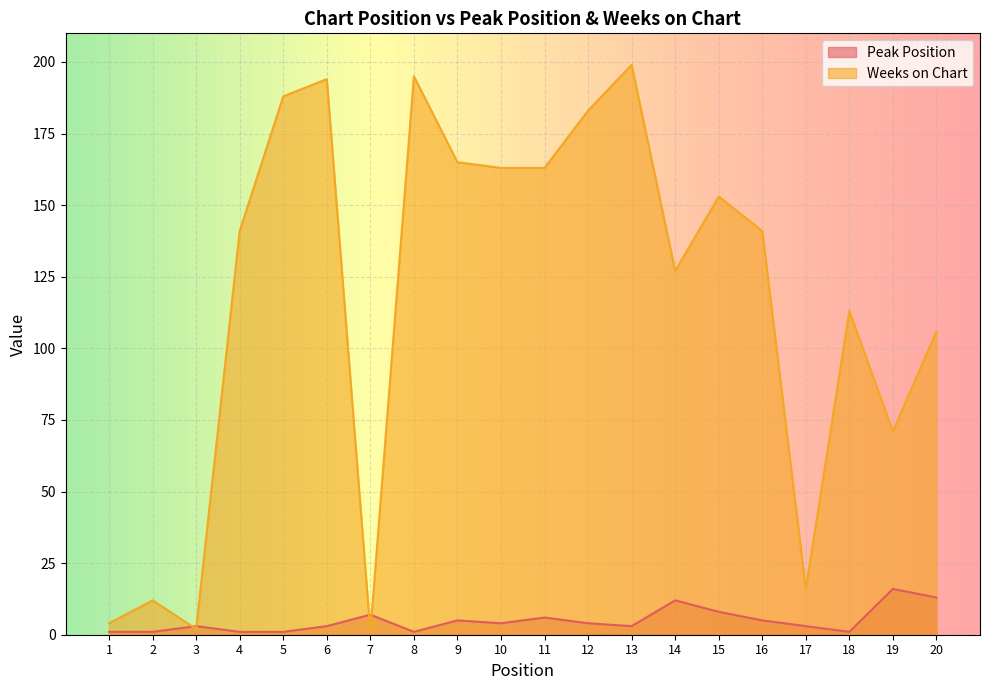

What are all the series names shown in the legend?

Peak Position, Weeks on Chart